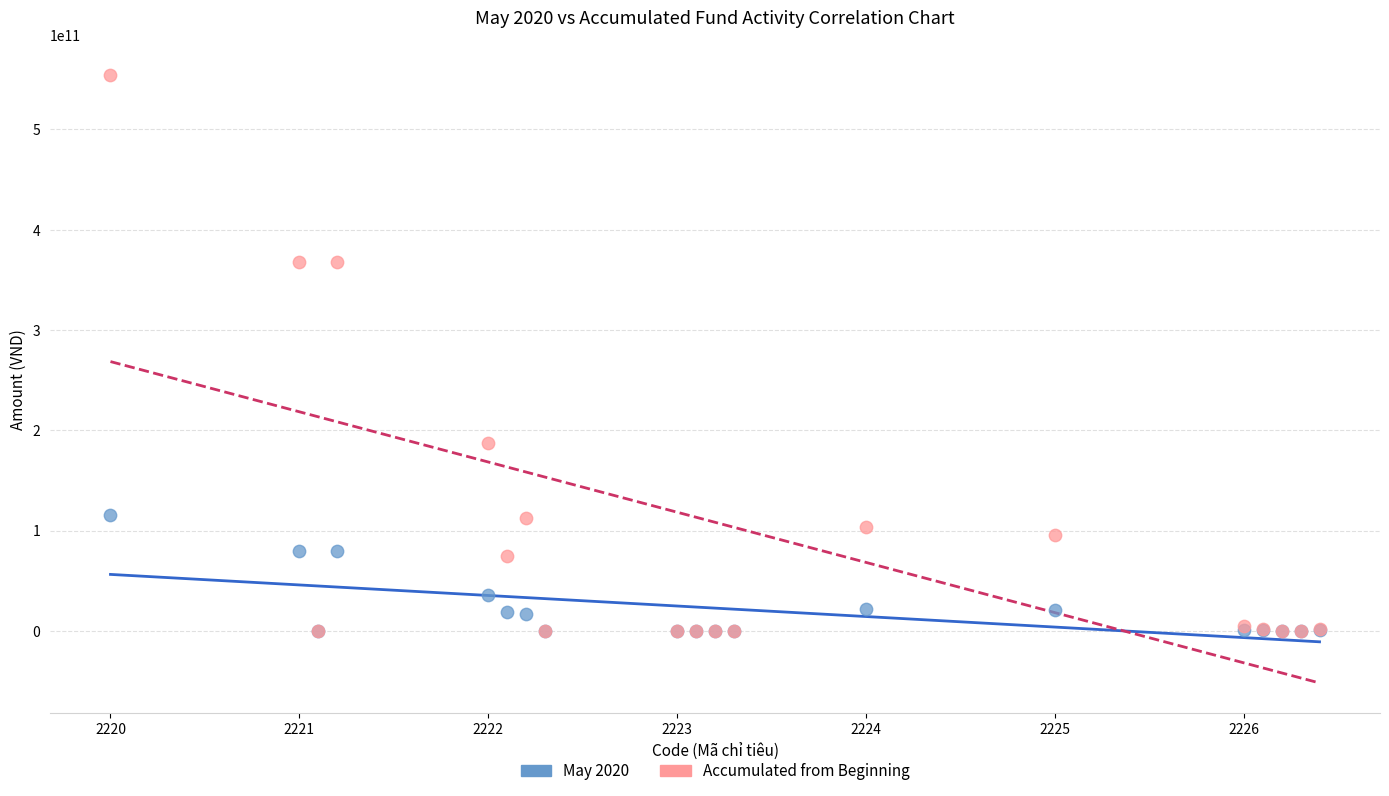

What are all the series names shown in the legend?

May 2020, Accumulated from Beginning